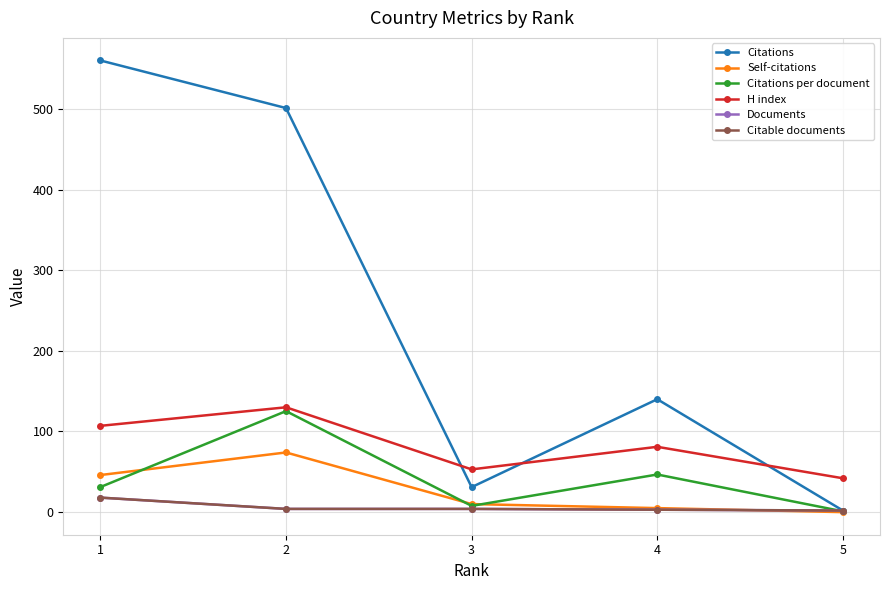

At which label is Citable documents closest to 10?

2